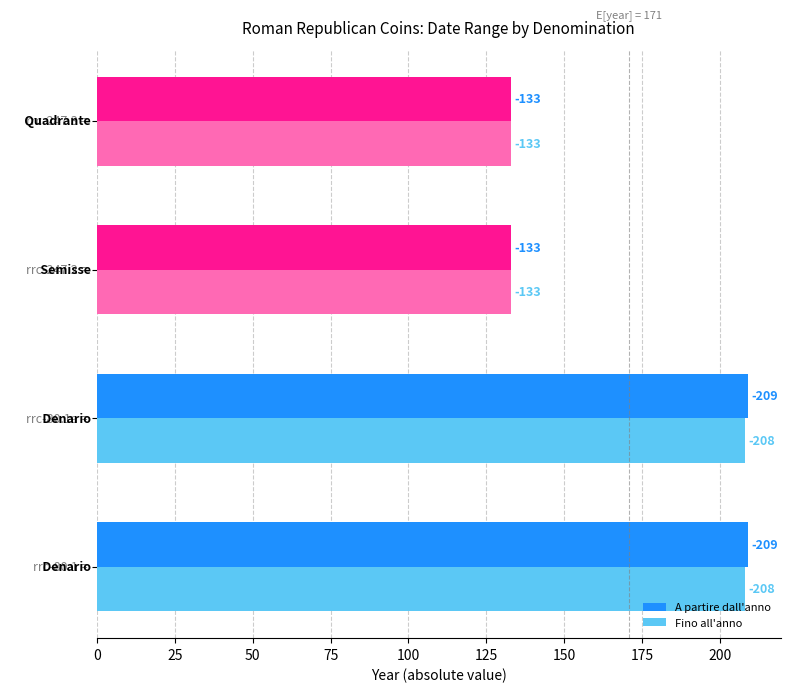

What are all the series names shown in the legend?

A partire dall'anno, Fino all'anno